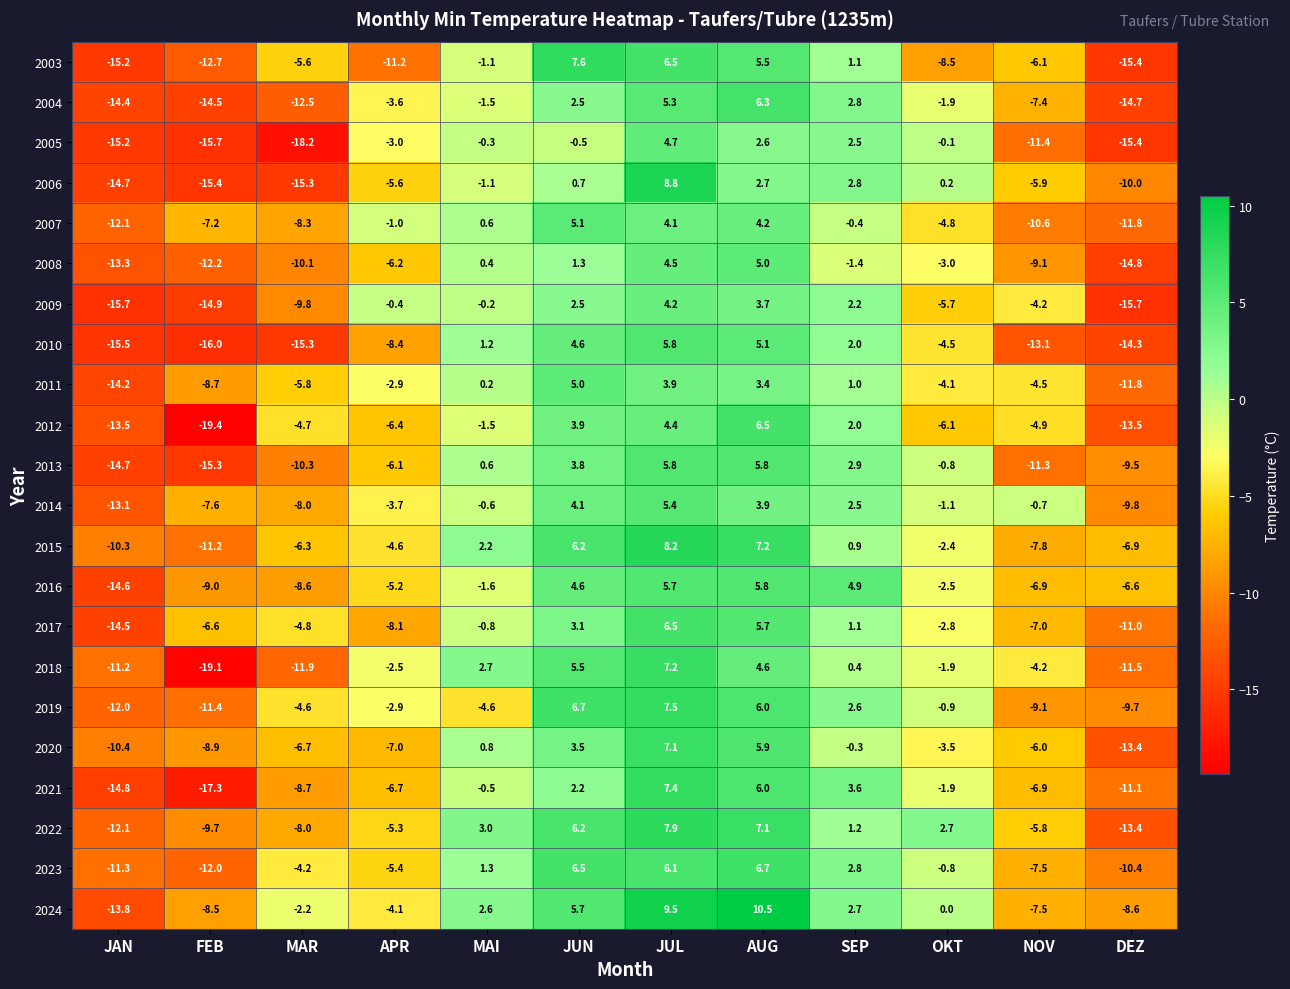

What is the difference between the 2017 values at JAN and APR?

6.4